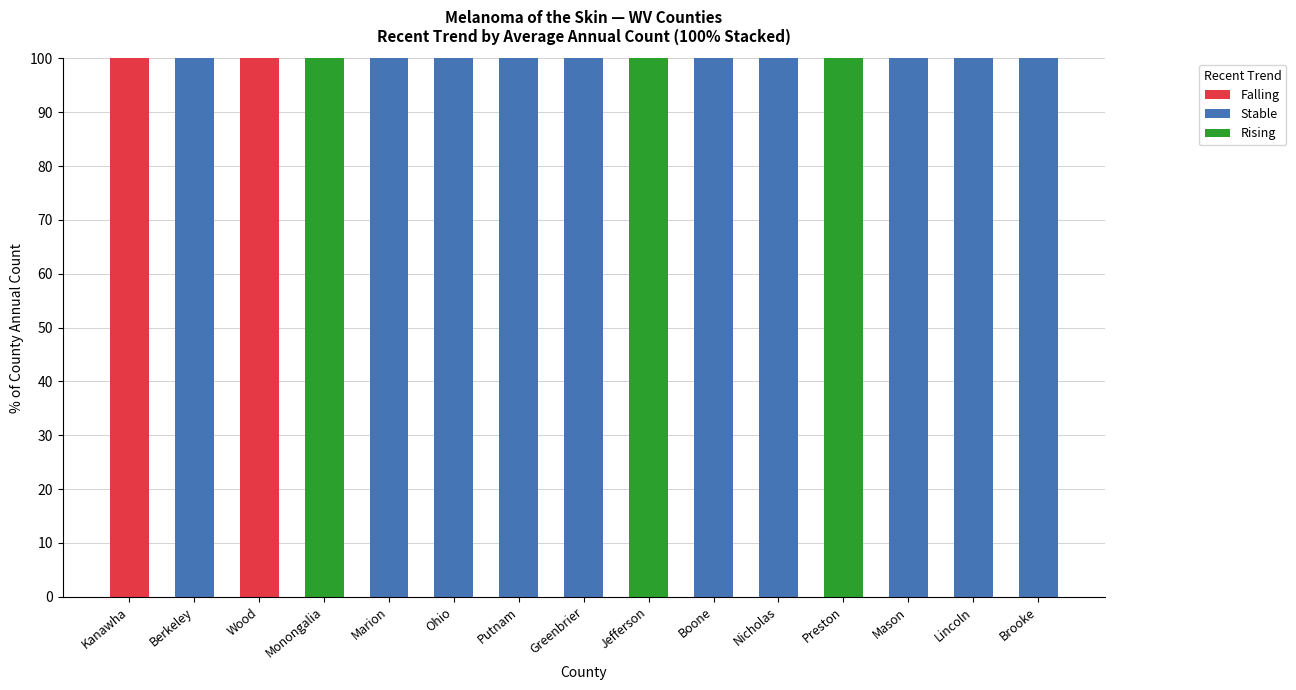

What is the highest value of the Falling series?

100